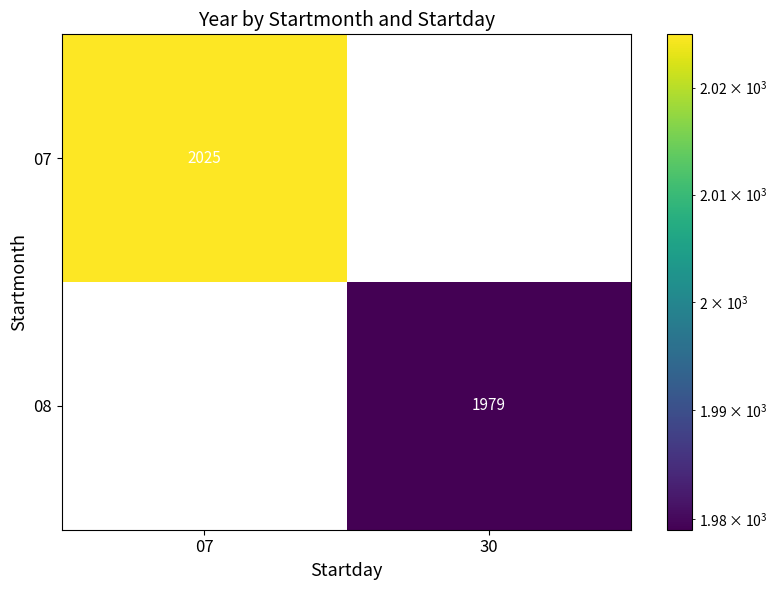

The 08 series shows 1979 at 30. True or false?

True